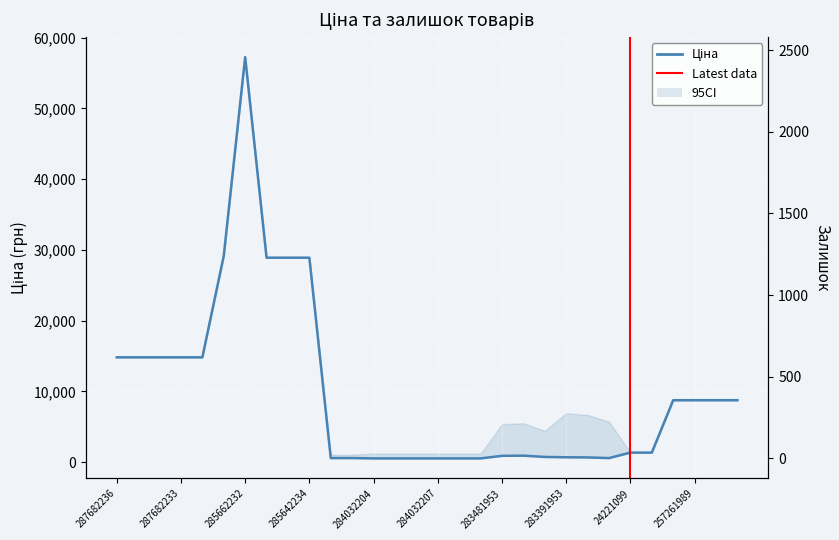

In Ціна, how many points are lower than both neighbors (excluding endpoints)?

1